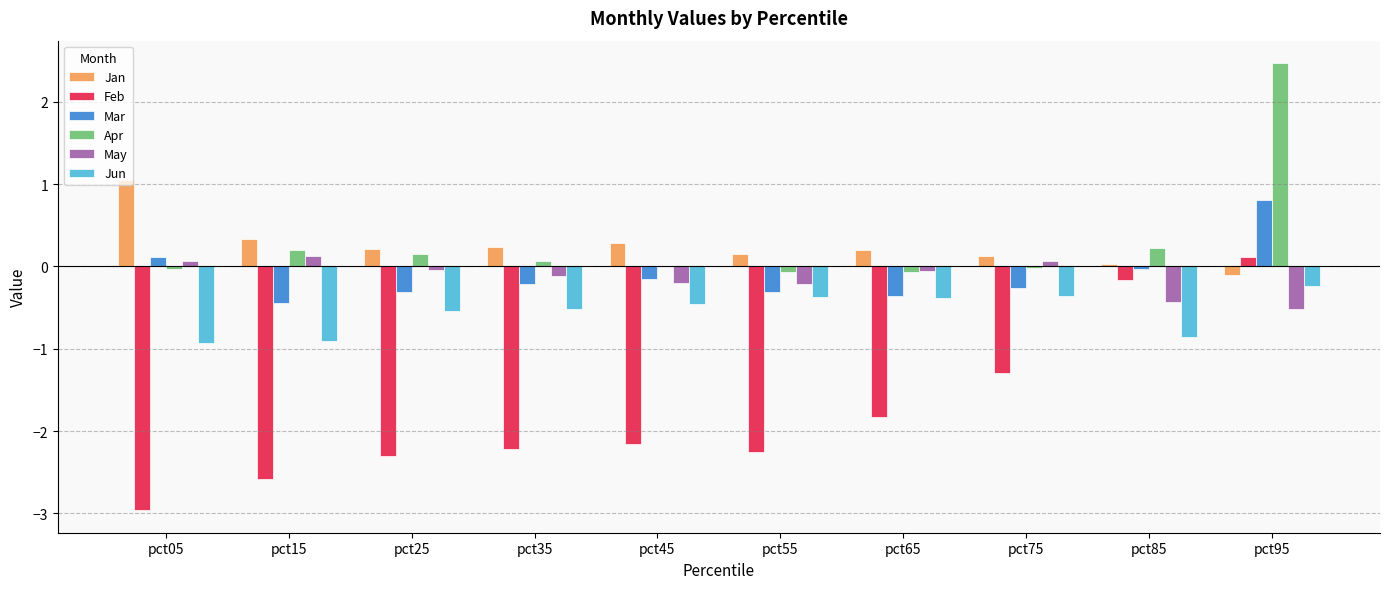

Between pct35 and pct95, which series saw the biggest shift?

Apr